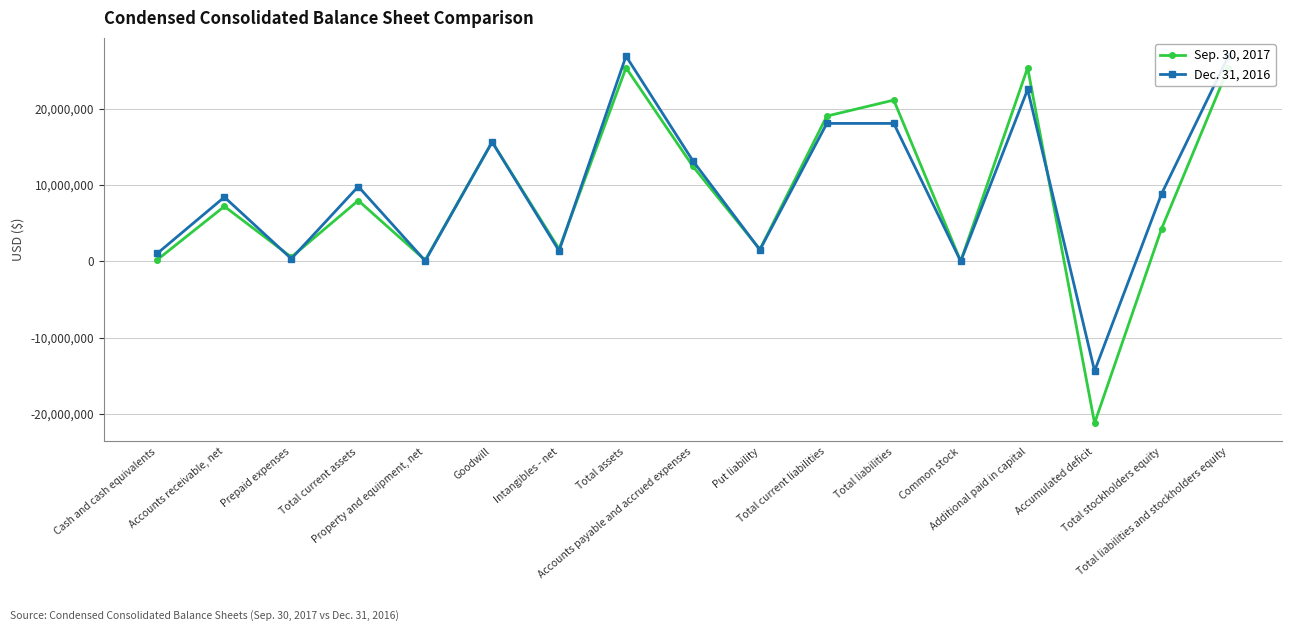

What is the sum of the Sep. 30, 2017 values at Put liability and Total liabilities and stockholders equity?

26927267